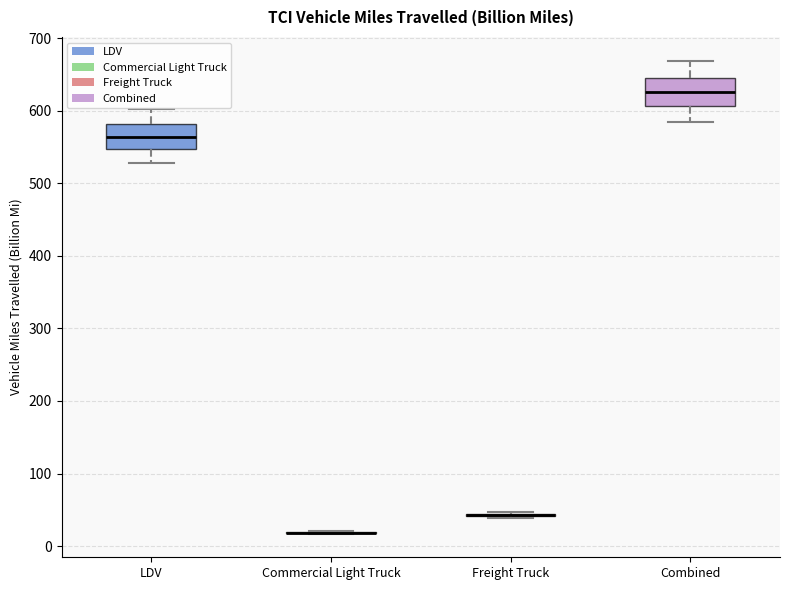

Reading left to right, transcribe this box plot: for each box, give where its median line is, the range the box spans, and where its two whiskers end, as read against the y-axis. The values are not printed on the chart, so give them approximately, as read against the axis.

LDV: median 560, box 550 to 580, whiskers 530 to 600
Commercial Light Truck: box collapsed to a line at 20, whiskers 20 to 20
Freight Truck: box collapsed to a line at 40, whiskers 40 to 50
Combined: median 630, box 610 to 650, whiskers 580 to 670